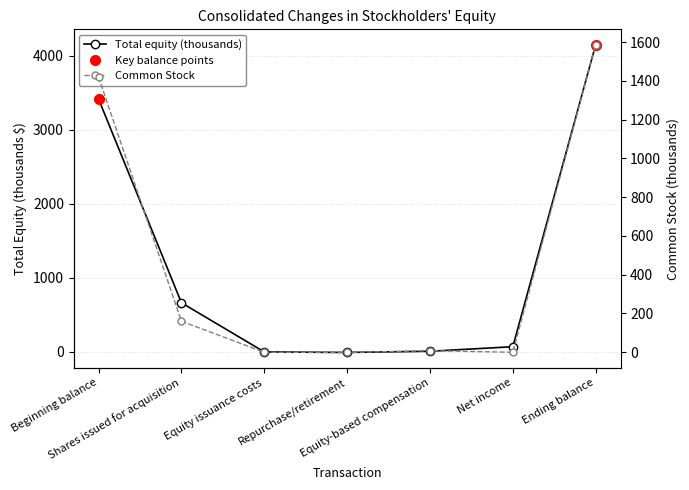

Which series has the widest spread of values?

Total